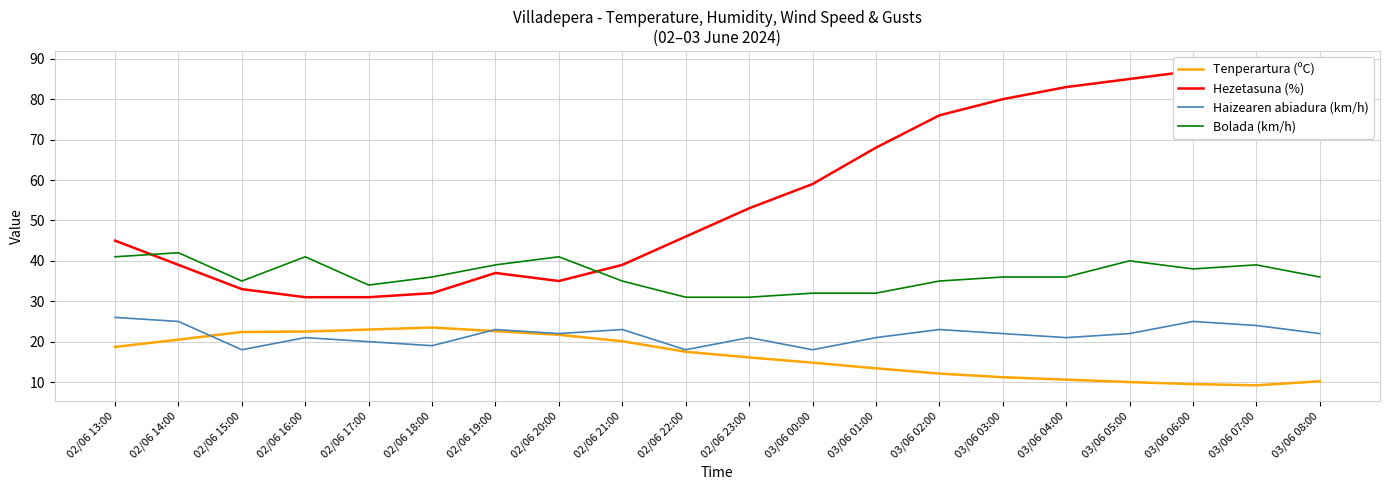

What is the maximum value for Tenperartura (ºC)?

23.5